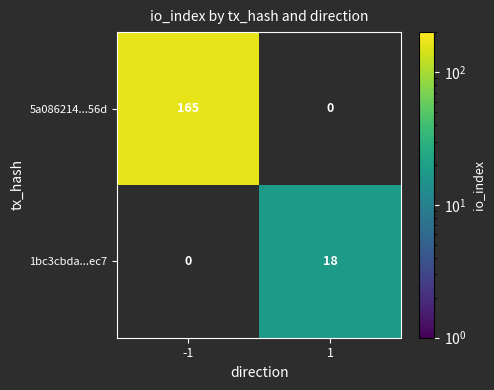

The 5a086214...56d series shows 99 at -1. True or false?

False